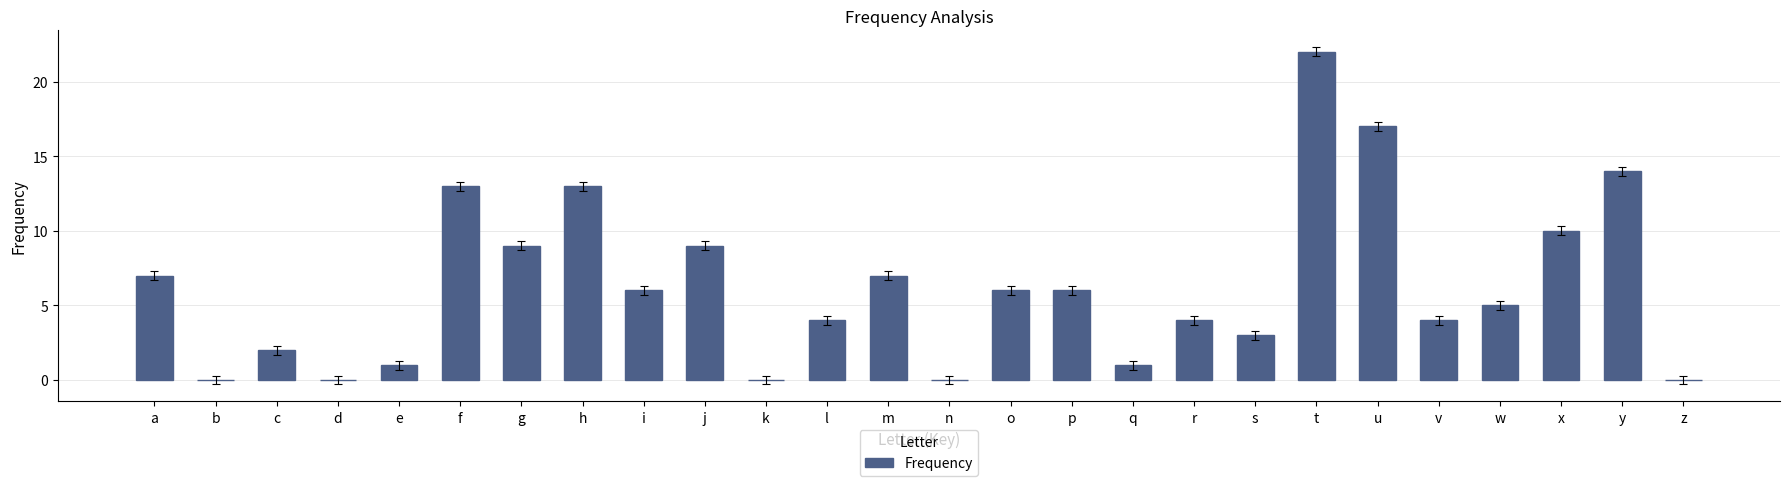

The value at h is 8. True or false?

False